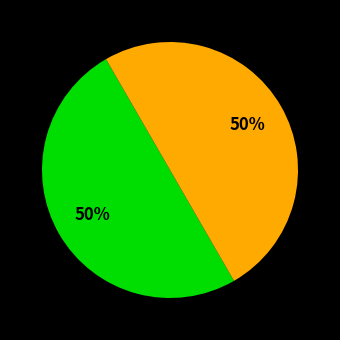

To the nearest percent, what is the average slice percentage?

50%